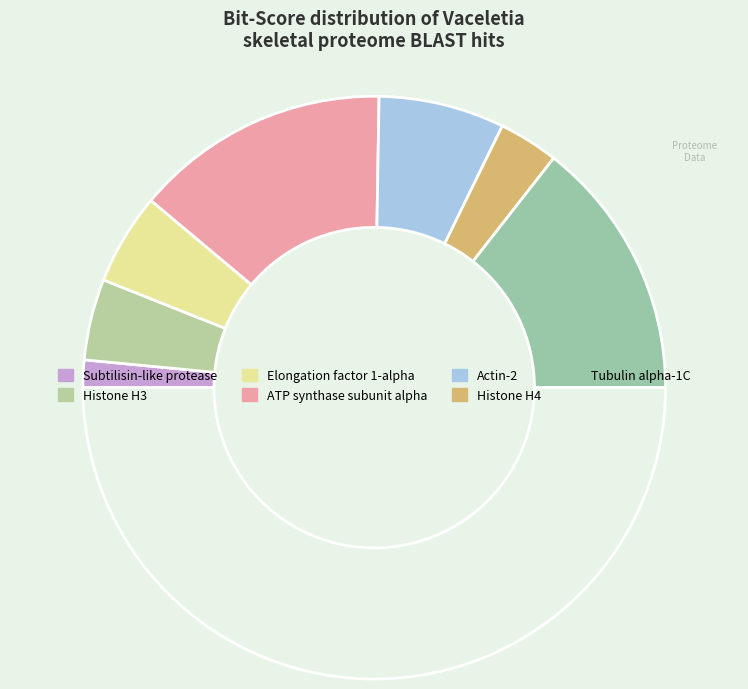

Count the number of slices in the pie.

8